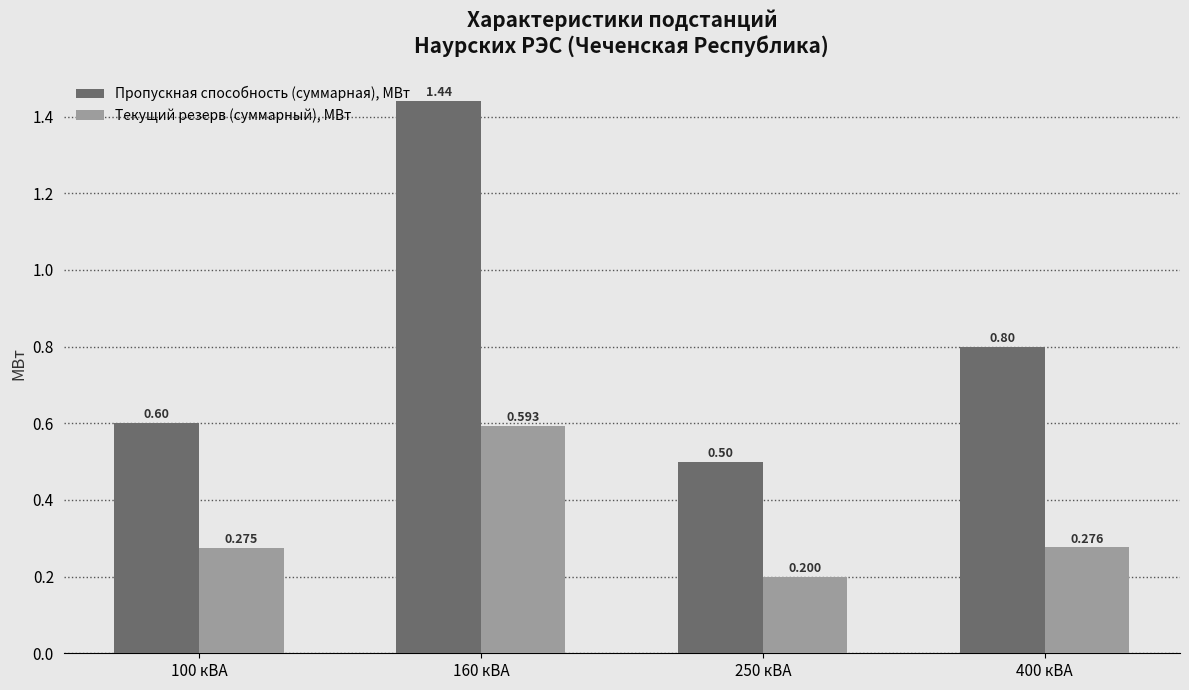

How many Текущий резерв (суммарный), МВт values are between 0 and 1?

4